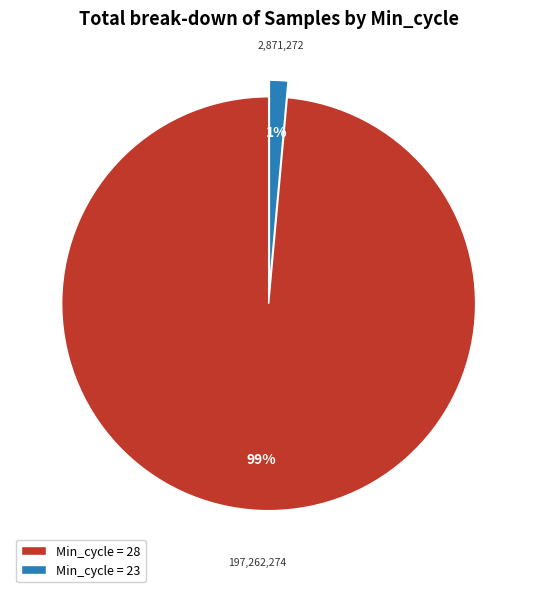

How many slices are in this pie chart?

2